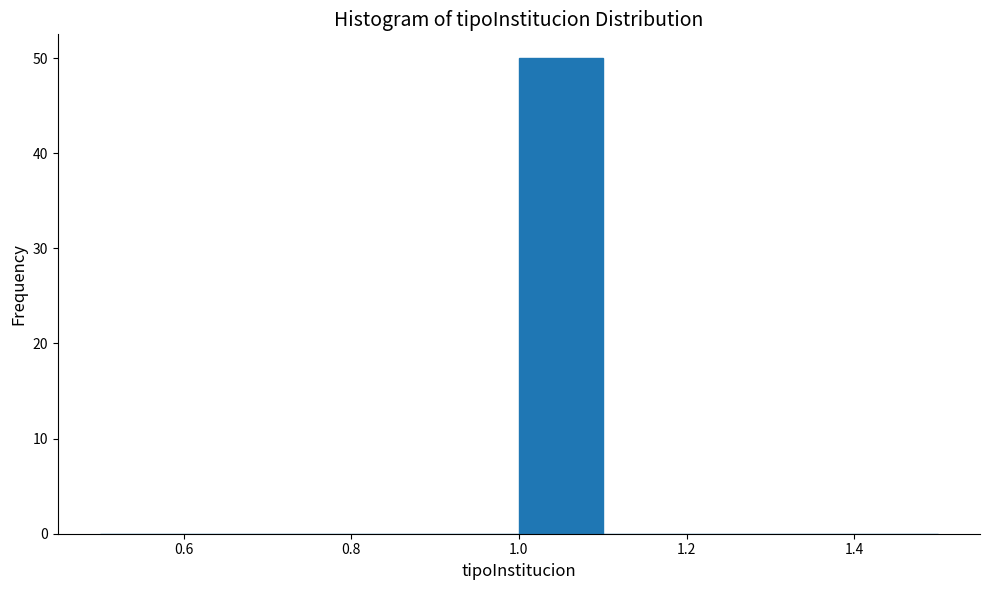

Over which range of the x-axis is the bar tallest?

1.0 to 1.1